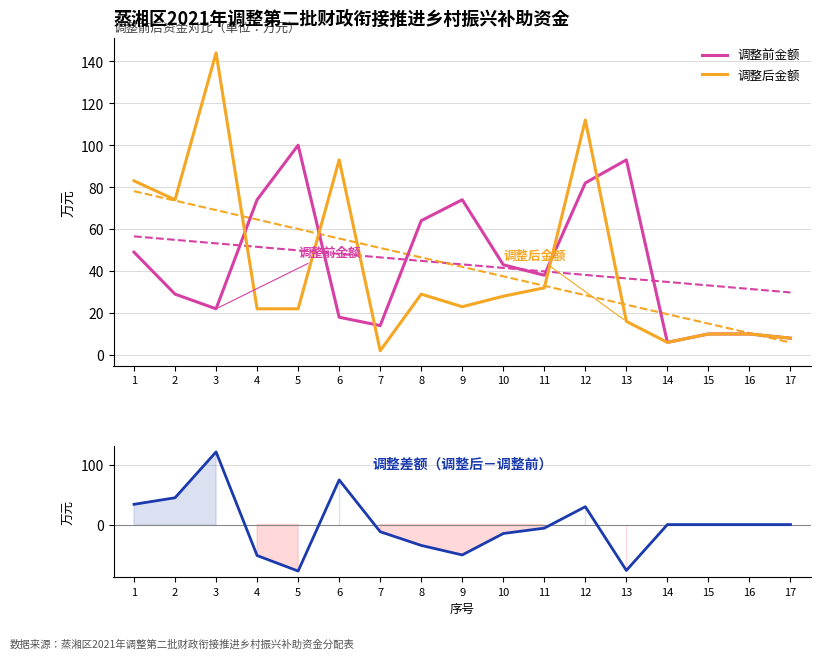

Reading left to right, extract all data points from this chart.

调整前金额: 49	29	22	74	100	18	14	64	74	43	38	82	93	6	10	10	8
调整后金额: 83	74	144	22	22	93	2	29	23	28	32	112	16	6	10	10	8
调整差额（调整后－调整前）: 34	45	122	-52	-78	75	-12	-35	-51	-15	-6	30	-77	0	0	0	0